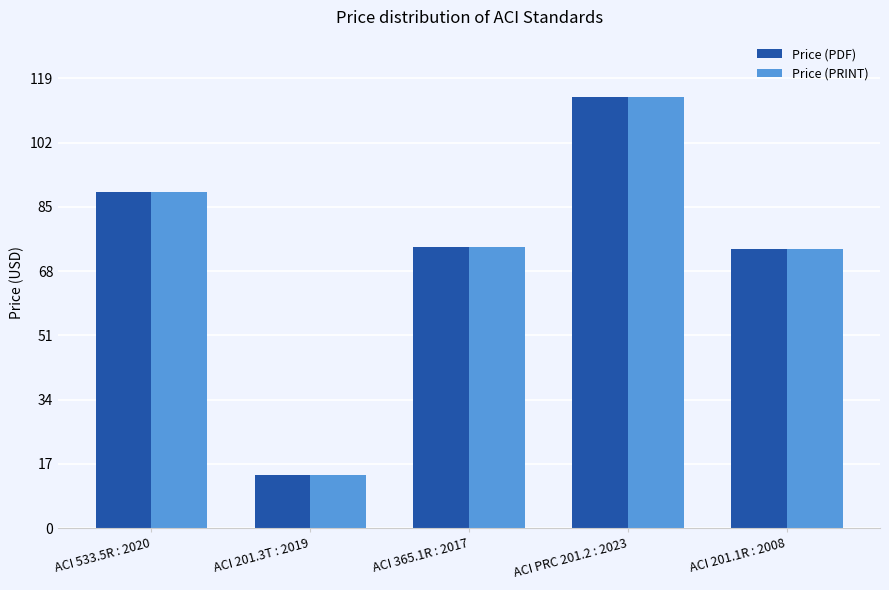

The value of Price (PRINT) at ACI 533.5R : 2020 is 127.8. True or false?

False